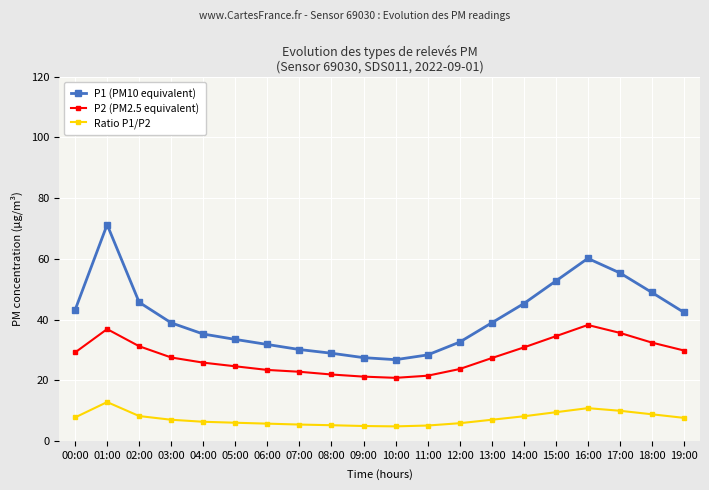

What is the greatest value displayed?

71.2